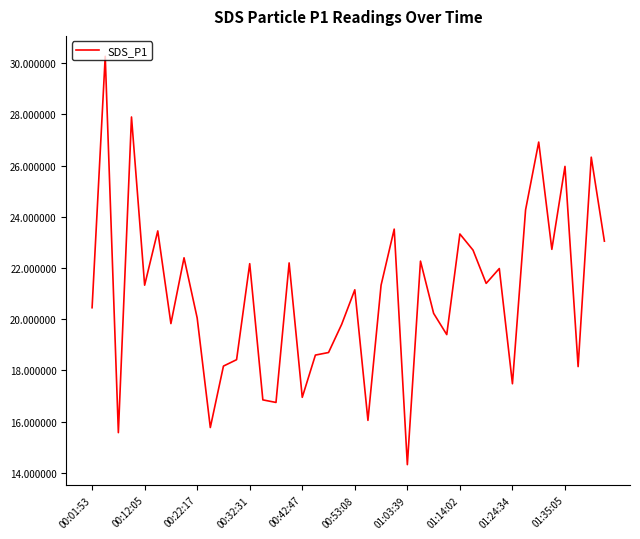

What is the smallest value displayed?

14.3